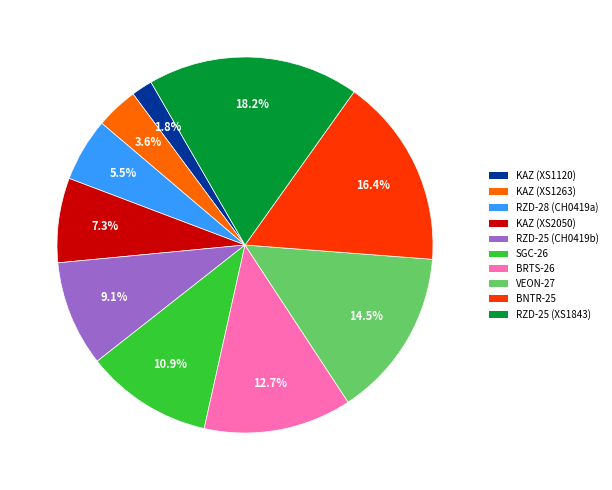

Does any single category account for the majority?

No